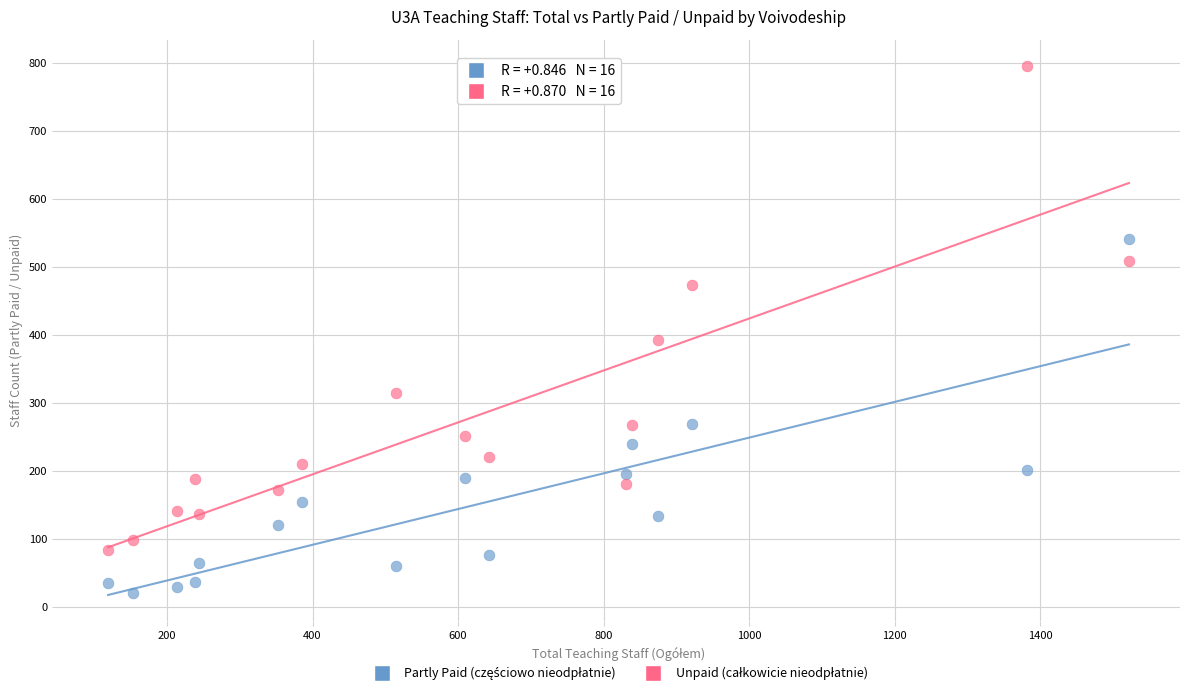

Across all data points, what is the range of Y values (max minus min)?

775